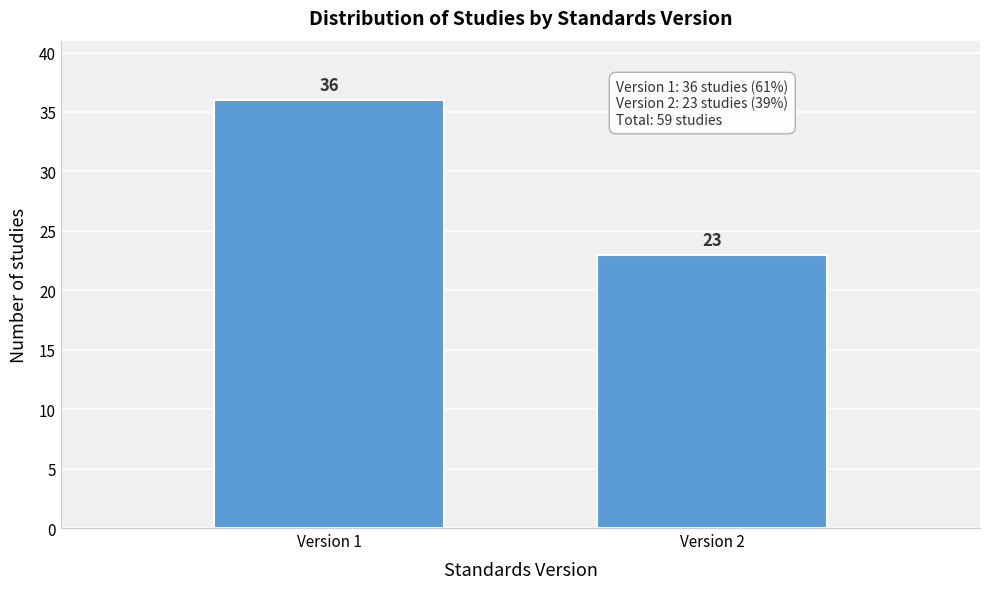

Reading left to right, list all the values displayed in this chart.

Version 1=36	Version 2=23